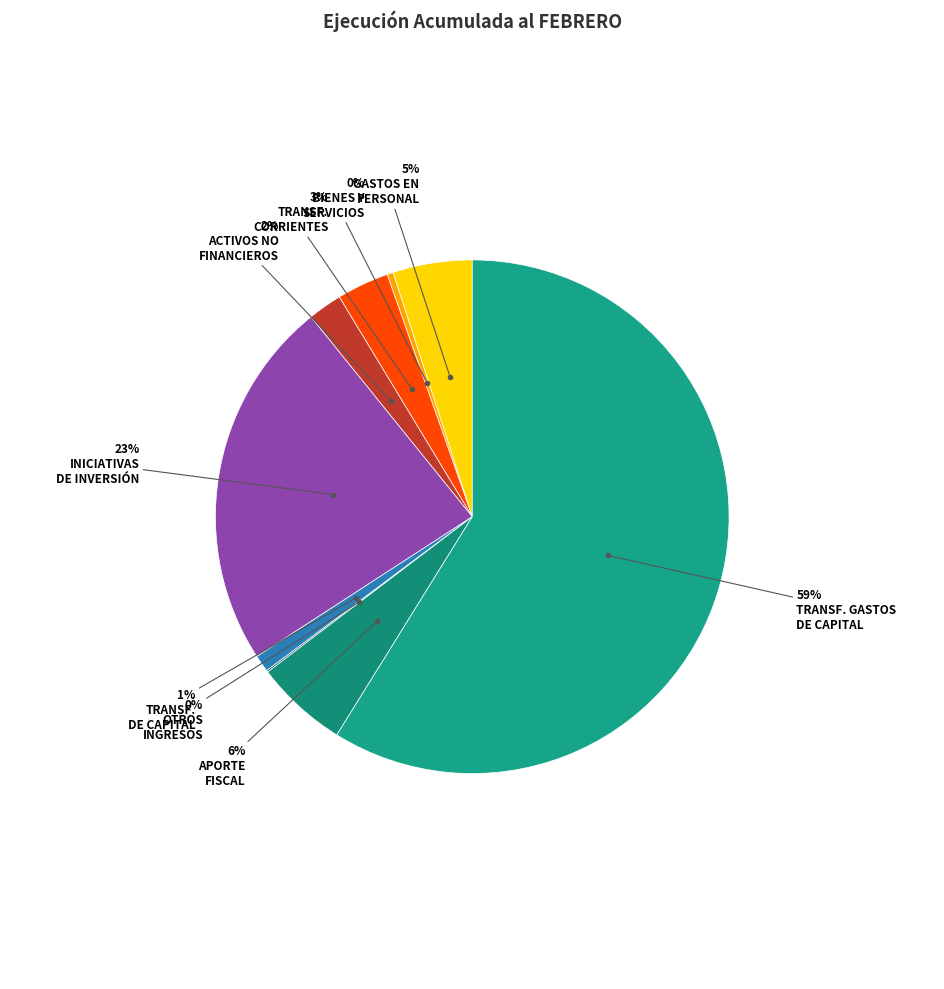

Which slice represents more than half of the pie?

TRANSFERENCIAS PARA GASTOS DE CAPITAL